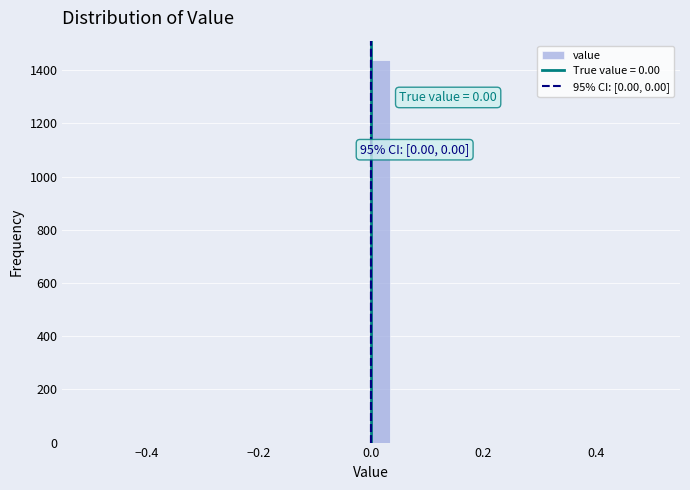

Read against the x-axis, roughly where is the centre of the tallest bar?

0.02